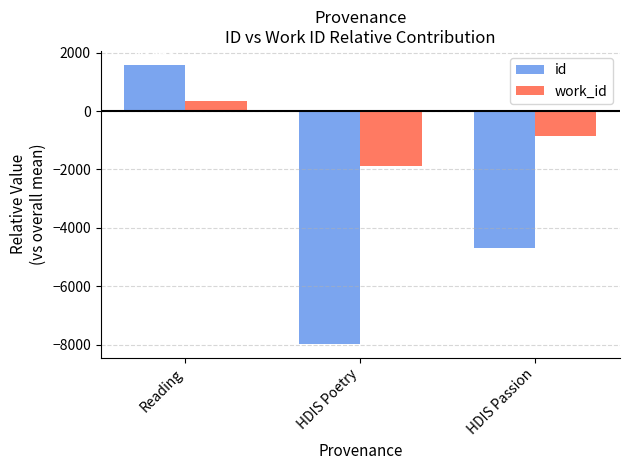

Reading left to right, extract all data points from this chart.

id: Reading=1583	HDIS Poetry=-7968	HDIS Passion=-4699
work_id: Reading=342	HDIS Poetry=-1891	HDIS Passion=-845